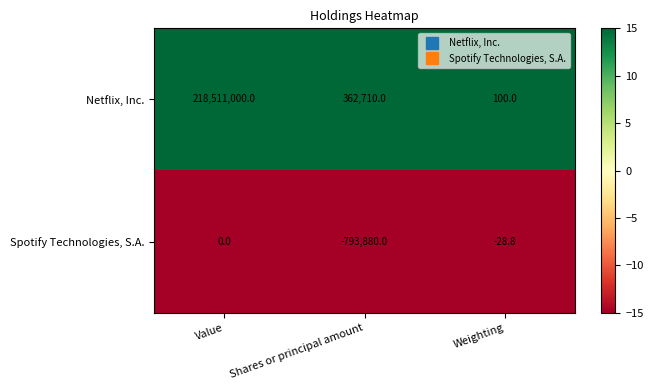

Is it true that Netflix, Inc. equals 362710.0 at Shares or principal amount?

True